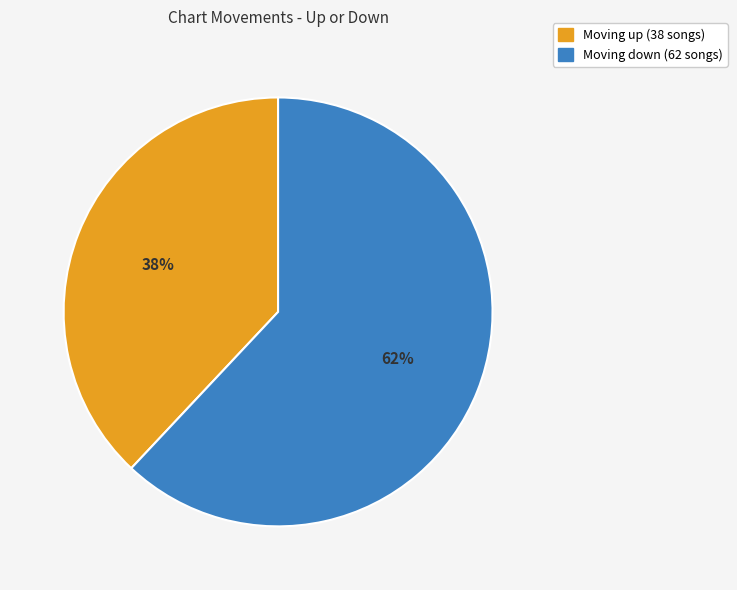

To the nearest percent, what is the difference between the largest and smallest slice percentages?

24%